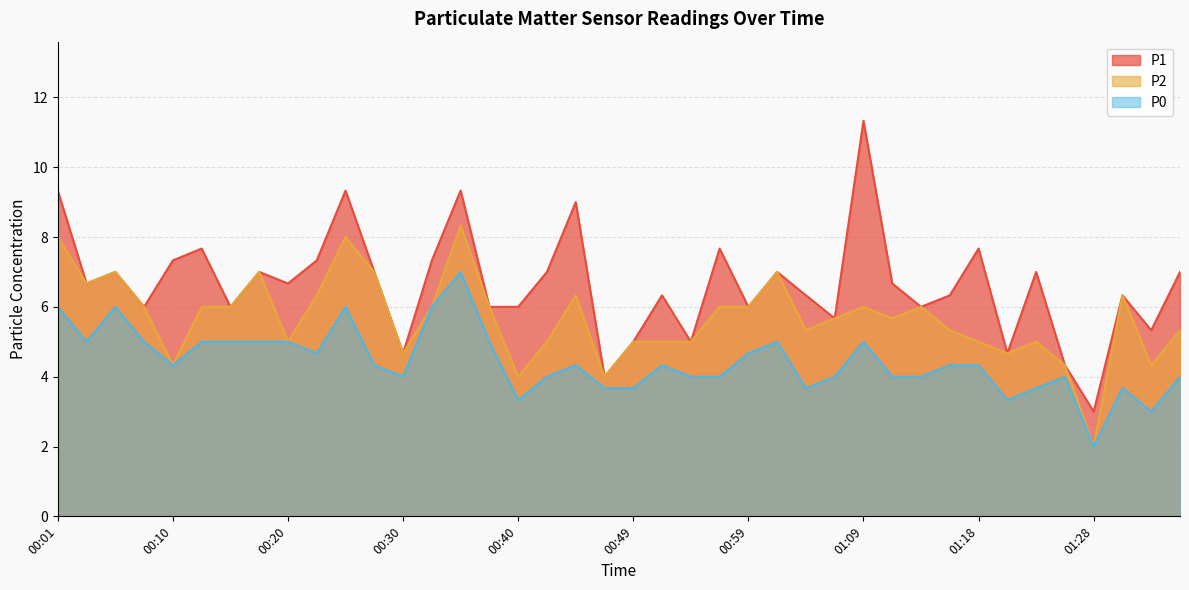

Which has a higher value, 01:01 or 01:04?

01:01